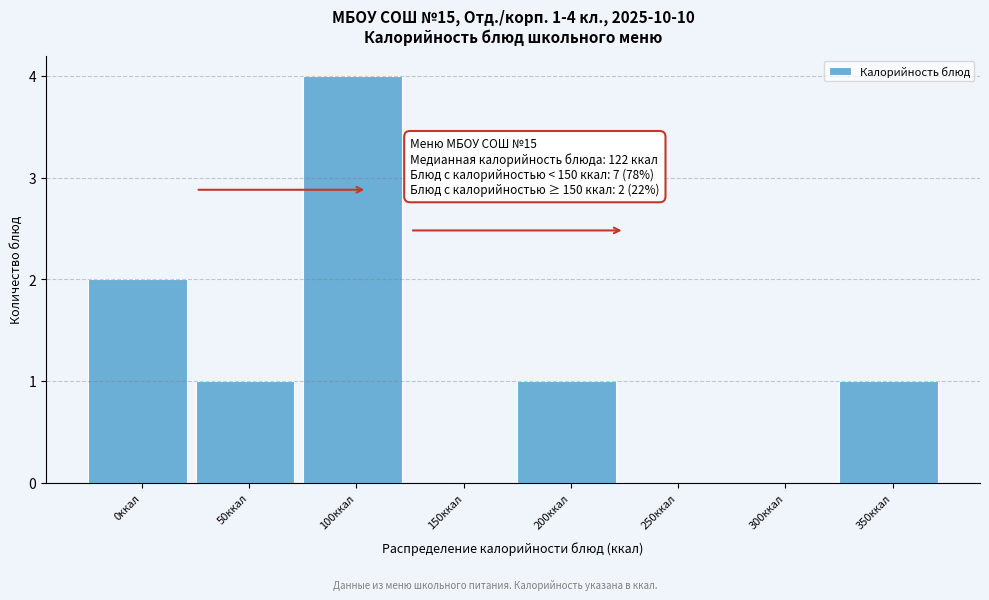

Reading left to right, transcribe all the data shown in this chart.

0ккал=2	50ккал=1	100ккал=4	150ккал=0	200ккал=1	250ккал=0	300ккал=0	350ккал=1